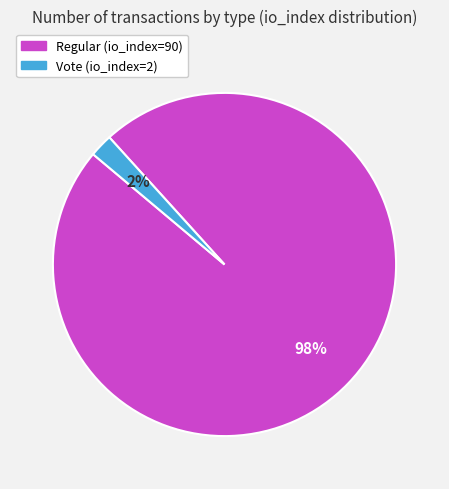

What is the smallest slice in the pie chart?

Vote (io_index=2)